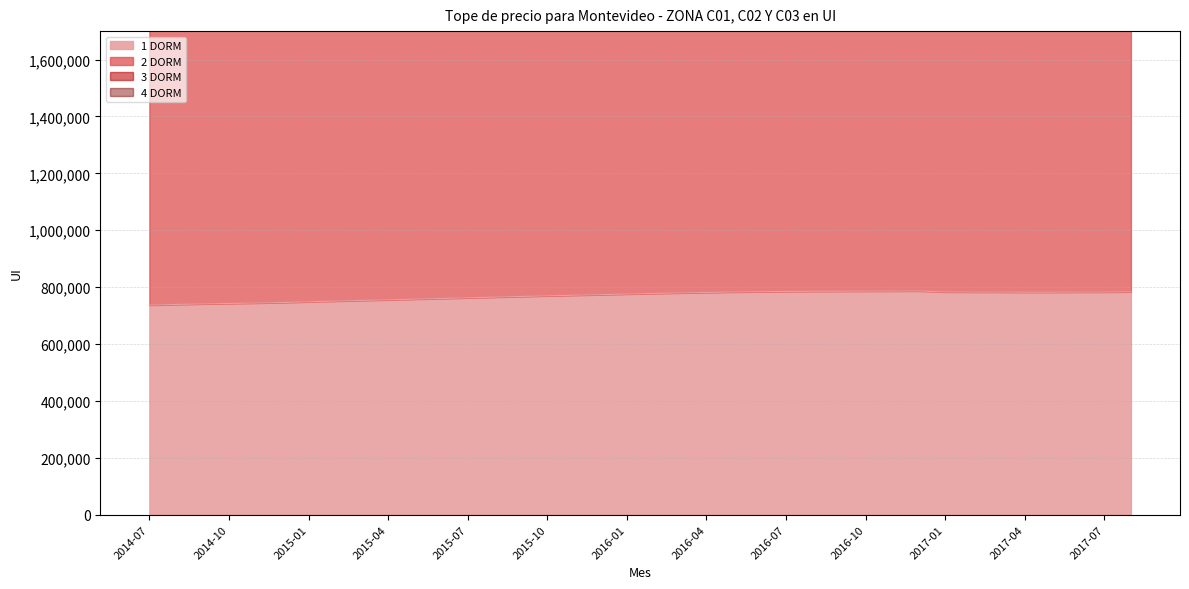

At which category does 2 DORM reach its first local valley?

2017-05